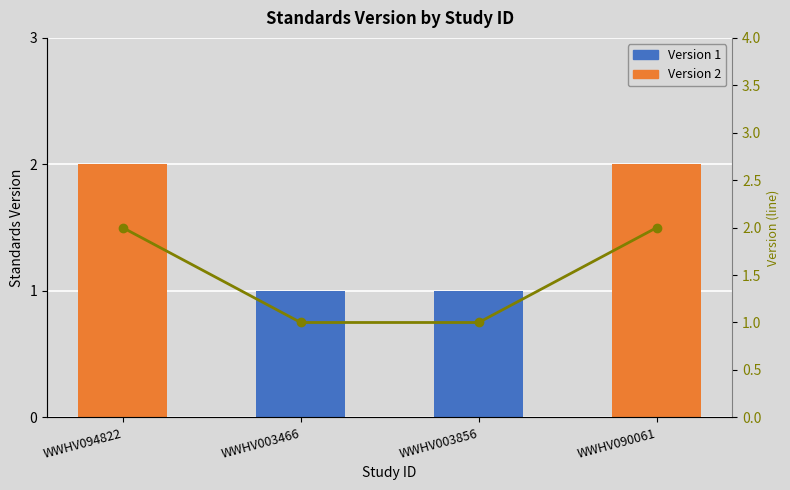

What is the smallest value displayed?

1